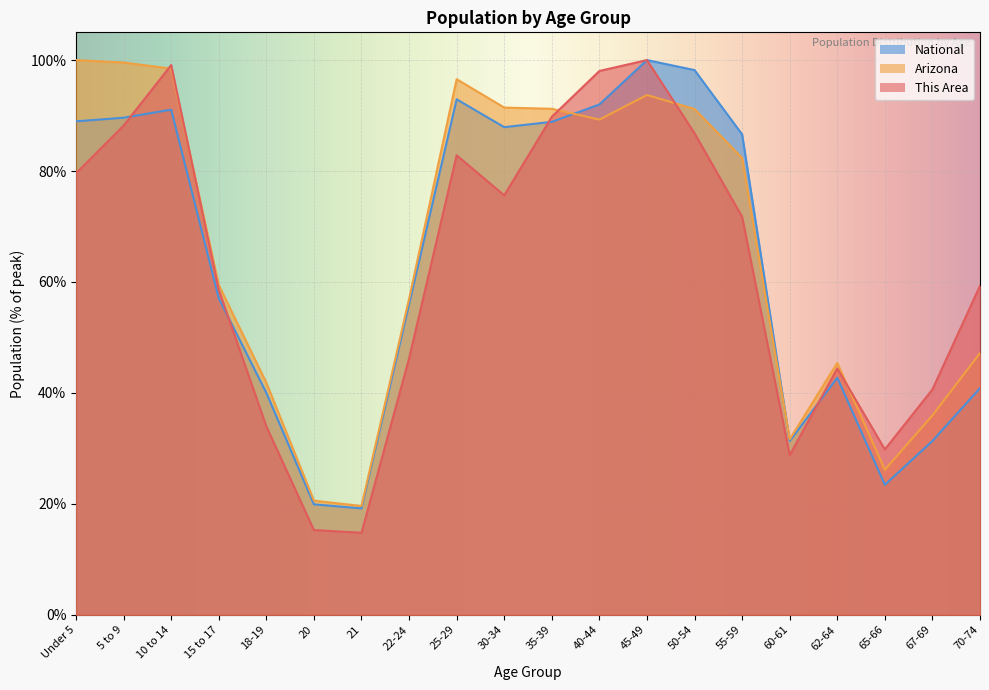

What is the smallest value displayed?

14.8